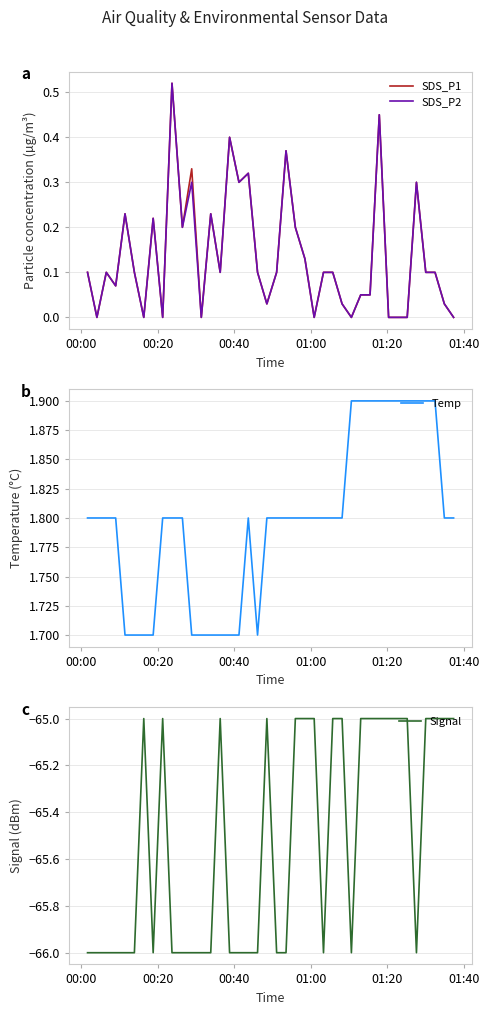

How many lines are shown in the chart?

4